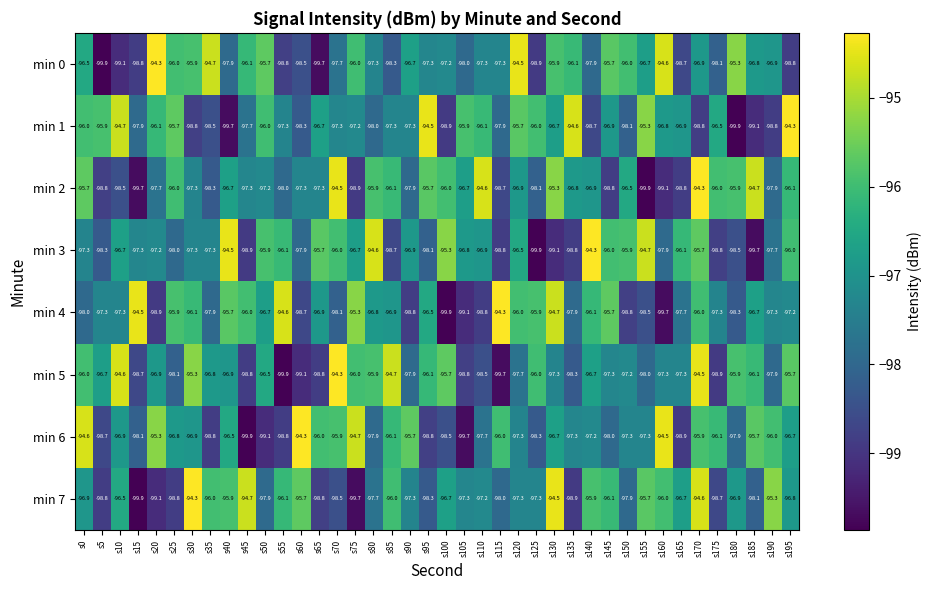

Where does the min 6 series first go above -96?

s0